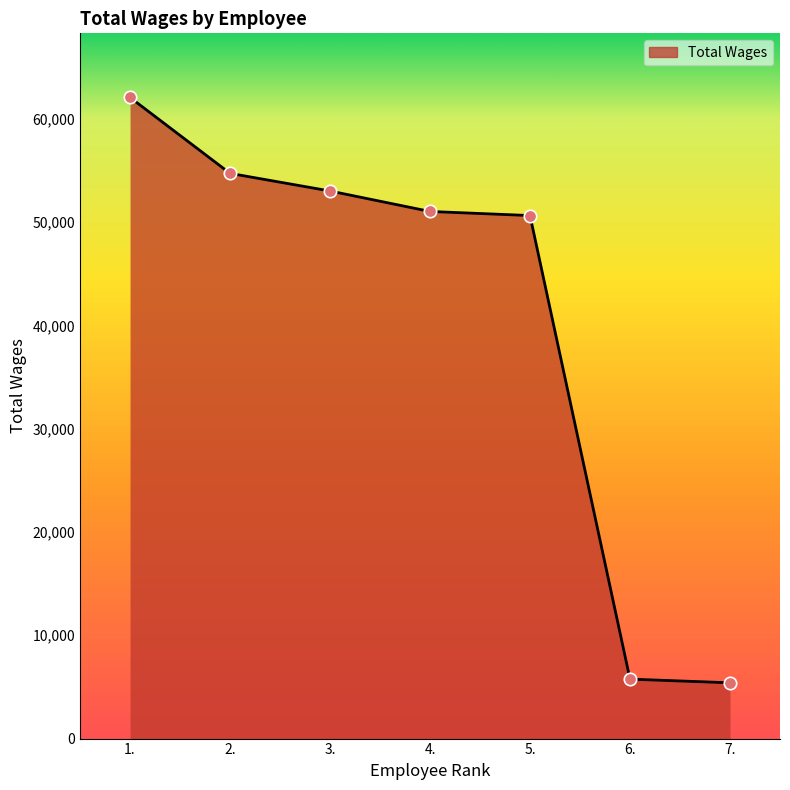

What is the change in value from 1. to 3.?

-9055